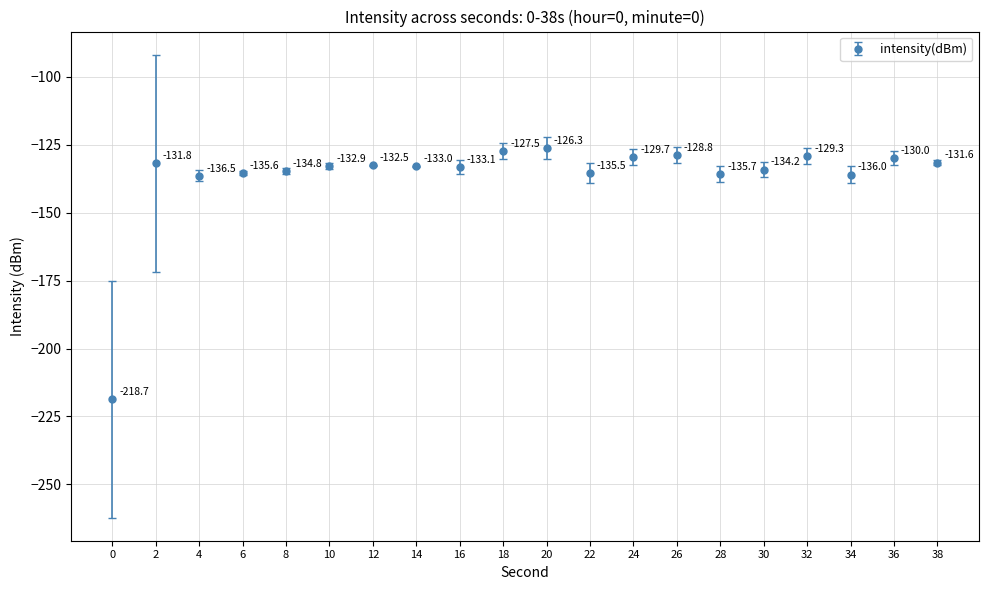

True or false: the data shows -182.1 at 2.

False